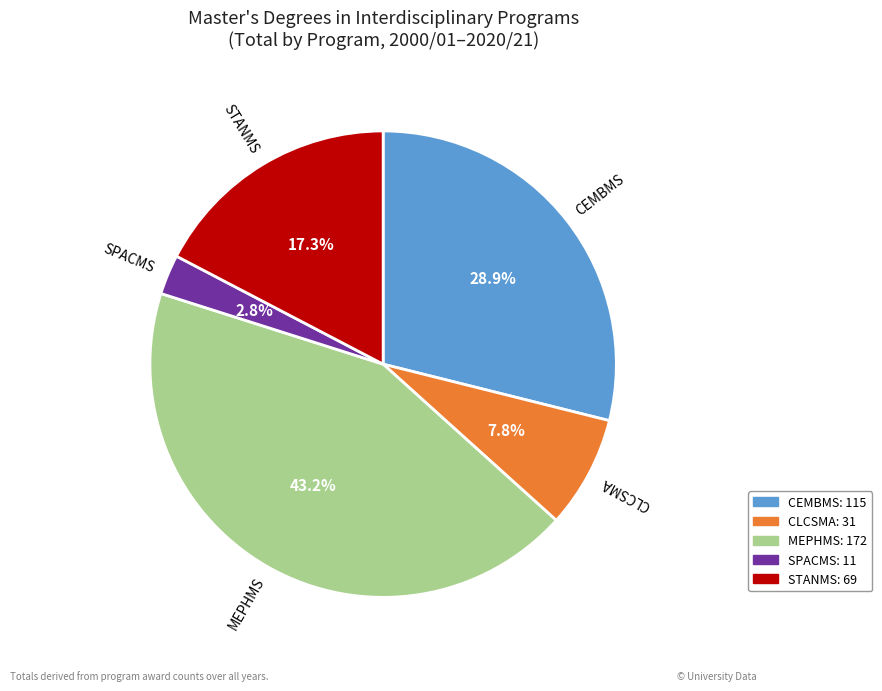

To the nearest percent, what is the difference between the MEPHMS and CEMBMS slice percentages?

14%